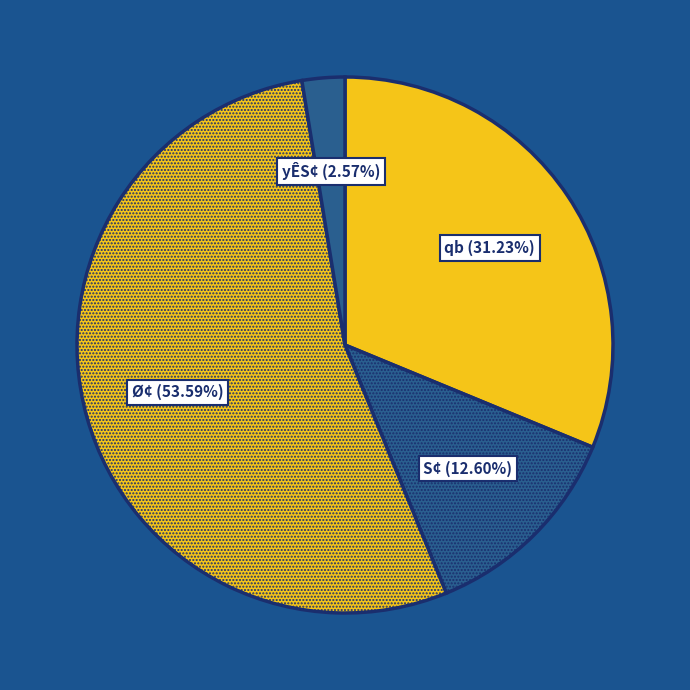

Which category has the smallest portion of the pie?

yÊS¢